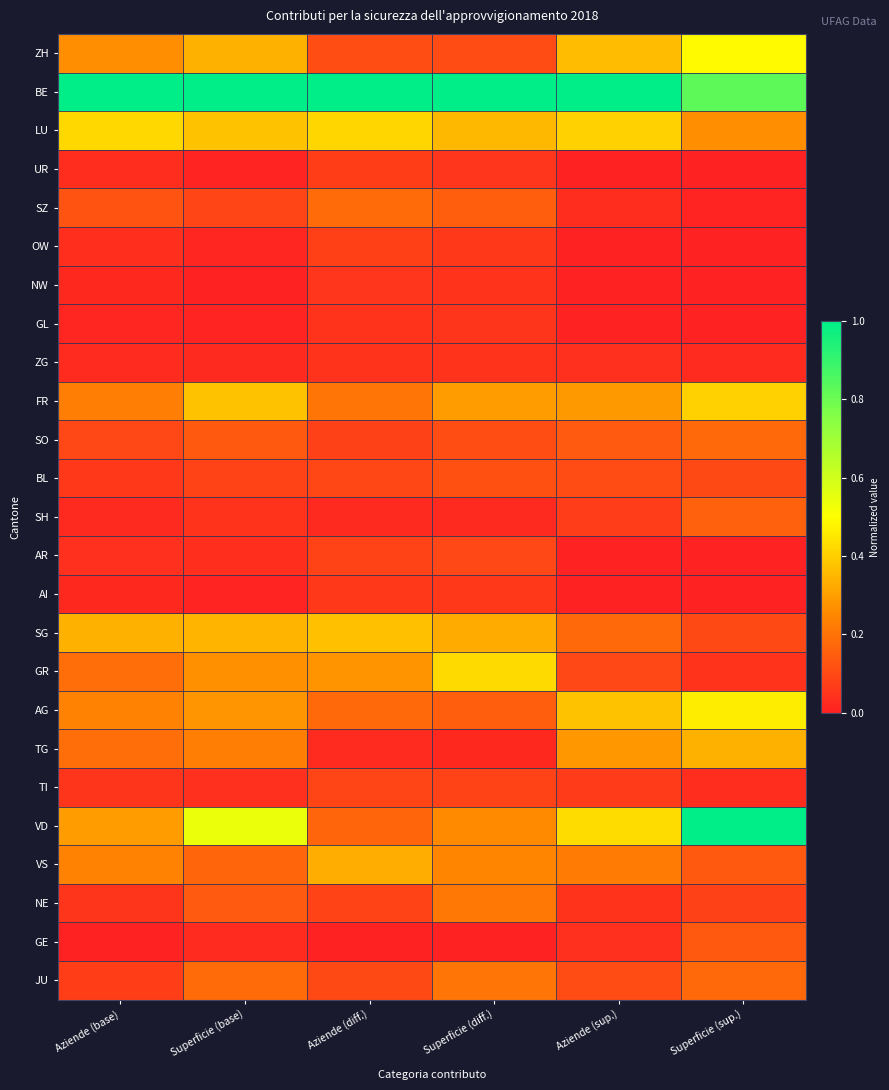

Reading left to right, extract all data points from this chart.

ZH: Aziende (base)=0.3	Superficie (base)=0.3	Aziende (diff.)=0.1	Superficie (diff.)=0.1	Aziende (sup.)=0.4	Superficie (sup.)=0.5
BE: Aziende (base)=1.0	Superficie (base)=1.0	Aziende (diff.)=1.0	Superficie (diff.)=1.0	Aziende (sup.)=1.0	Superficie (sup.)=0.8
LU: Aziende (base)=0.4	Superficie (base)=0.4	Aziende (diff.)=0.4	Superficie (diff.)=0.4	Aziende (sup.)=0.4	Superficie (sup.)=0.3
UR: Aziende (base)=0.0	Superficie (base)=0.0	Aziende (diff.)=0.1	Superficie (diff.)=0.1	Aziende (sup.)=0.0	Superficie (sup.)=0.0
SZ: Aziende (base)=0.1	Superficie (base)=0.1	Aziende (diff.)=0.2	Superficie (diff.)=0.2	Aziende (sup.)=0.0	Superficie (sup.)=0.0
OW: Aziende (base)=0.0	Superficie (base)=0.0	Aziende (diff.)=0.1	Superficie (diff.)=0.1	Aziende (sup.)=0.0	Superficie (sup.)=0.0
NW: Aziende (base)=0.0	Superficie (base)=0.0	Aziende (diff.)=0.1	Superficie (diff.)=0.0	Aziende (sup.)=0.0	Superficie (sup.)=0.0
GL: Aziende (base)=0.0	Superficie (base)=0.0	Aziende (diff.)=0.0	Superficie (diff.)=0.0	Aziende (sup.)=0.0	Superficie (sup.)=0.0
ZG: Aziende (base)=0.0	Superficie (base)=0.0	Aziende (diff.)=0.0	Superficie (diff.)=0.0	Aziende (sup.)=0.0	Superficie (sup.)=0.0
FR: Aziende (base)=0.2	Superficie (base)=0.4	Aziende (diff.)=0.2	Superficie (diff.)=0.3	Aziende (sup.)=0.3	Superficie (sup.)=0.4
SO: Aziende (base)=0.1	Superficie (base)=0.1	Aziende (diff.)=0.1	Superficie (diff.)=0.1	Aziende (sup.)=0.1	Superficie (sup.)=0.2
BL: Aziende (base)=0.1	Superficie (base)=0.1	Aziende (diff.)=0.1	Superficie (diff.)=0.1	Aziende (sup.)=0.1	Superficie (sup.)=0.1
SH: Aziende (base)=0.0	Superficie (base)=0.0	Aziende (diff.)=0.0	Superficie (diff.)=0.0	Aziende (sup.)=0.1	Superficie (sup.)=0.2
AR: Aziende (base)=0.0	Superficie (base)=0.0	Aziende (diff.)=0.1	Superficie (diff.)=0.1	Aziende (sup.)=0.0	Superficie (sup.)=0.0
AI: Aziende (base)=0.0	Superficie (base)=0.0	Aziende (diff.)=0.1	Superficie (diff.)=0.1	Aziende (sup.)=0.0	Superficie (sup.)=0.0
SG: Aziende (base)=0.3	Superficie (base)=0.3	Aziende (diff.)=0.4	Superficie (diff.)=0.3	Aziende (sup.)=0.2	Superficie (sup.)=0.1
GR: Aziende (base)=0.2	Superficie (base)=0.3	Aziende (diff.)=0.3	Superficie (diff.)=0.4	Aziende (sup.)=0.1	Superficie (sup.)=0.0
AG: Aziende (base)=0.2	Superficie (base)=0.3	Aziende (diff.)=0.2	Superficie (diff.)=0.1	Aziende (sup.)=0.4	Superficie (sup.)=0.5
TG: Aziende (base)=0.2	Superficie (base)=0.2	Aziende (diff.)=0.0	Superficie (diff.)=0.0	Aziende (sup.)=0.3	Superficie (sup.)=0.3
TI: Aziende (base)=0.0	Superficie (base)=0.0	Aziende (diff.)=0.1	Superficie (diff.)=0.1	Aziende (sup.)=0.1	Superficie (sup.)=0.0
VD: Aziende (base)=0.3	Superficie (base)=0.5	Aziende (diff.)=0.2	Superficie (diff.)=0.3	Aziende (sup.)=0.4	Superficie (sup.)=1.0
VS: Aziende (base)=0.2	Superficie (base)=0.2	Aziende (diff.)=0.3	Superficie (diff.)=0.2	Aziende (sup.)=0.2	Superficie (sup.)=0.1
NE: Aziende (base)=0.0	Superficie (base)=0.1	Aziende (diff.)=0.1	Superficie (diff.)=0.2	Aziende (sup.)=0.0	Superficie (sup.)=0.1
GE: Aziende (base)=0.0	Superficie (base)=0.0	Aziende (diff.)=0.0	Superficie (diff.)=0.0	Aziende (sup.)=0.0	Superficie (sup.)=0.1
JU: Aziende (base)=0.1	Superficie (base)=0.2	Aziende (diff.)=0.1	Superficie (diff.)=0.2	Aziende (sup.)=0.1	Superficie (sup.)=0.2